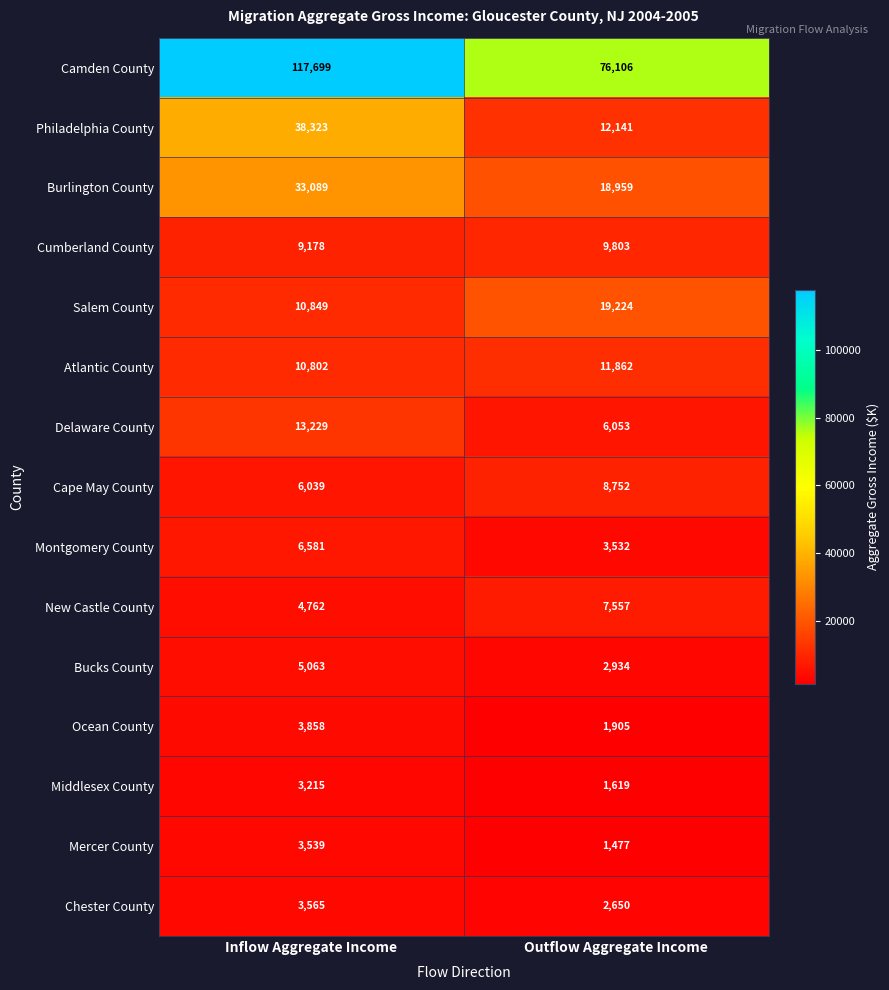

Which label corresponds to the smallest value in the chart?

Outflow Aggregate Income